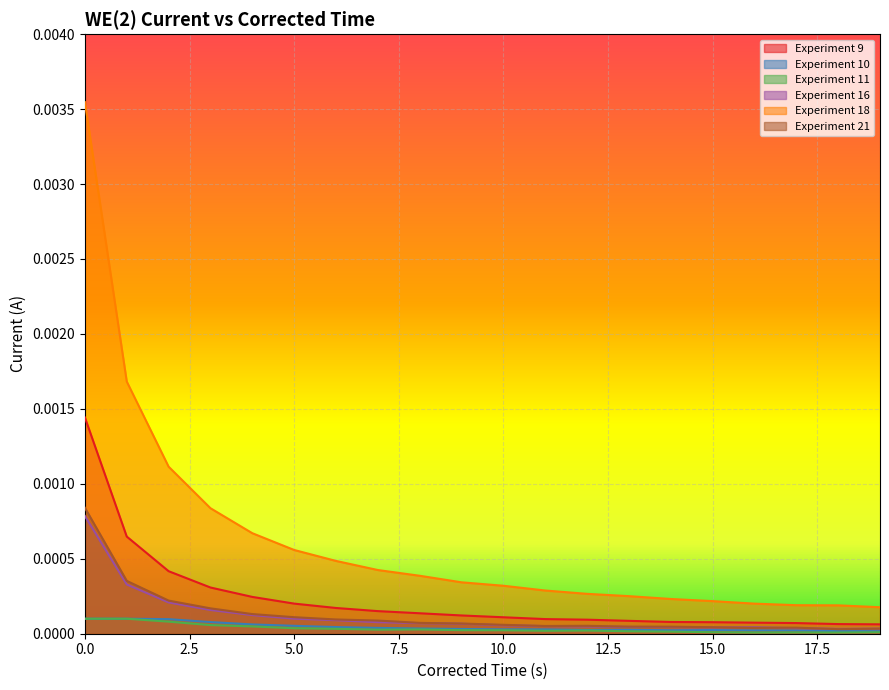

What are all the series names shown in the legend?

Experiment 9, Experiment 10, Experiment 11, Experiment 16, Experiment 18, Experiment 21